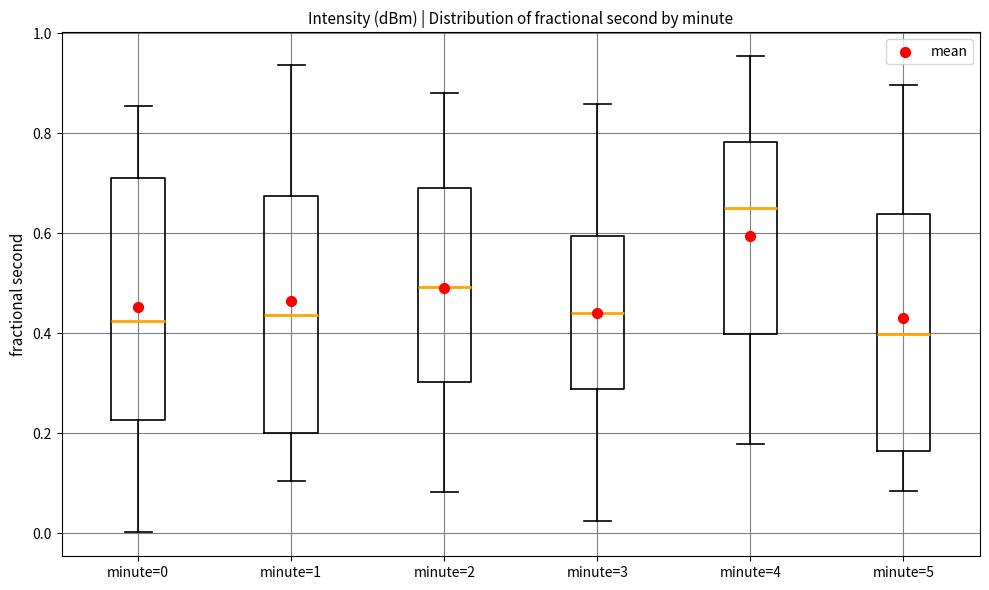

Reading left to right, read every box against the y-axis: the position of its median line, the range the box covers, and the ends of its whiskers. The values are not printed on the chart, so give them approximately, as read against the axis.

minute=0: median 0.42, box 0.22 to 0.72, whiskers 0.00 to 0.86
minute=1: median 0.44, box 0.20 to 0.68, whiskers 0.10 to 0.94
minute=2: median 0.50, box 0.30 to 0.68, whiskers 0.08 to 0.88
minute=3: median 0.44, box 0.28 to 0.60, whiskers 0.02 to 0.86
minute=4: median 0.64, box 0.40 to 0.78, whiskers 0.18 to 0.96
minute=5: median 0.40, box 0.16 to 0.64, whiskers 0.08 to 0.90